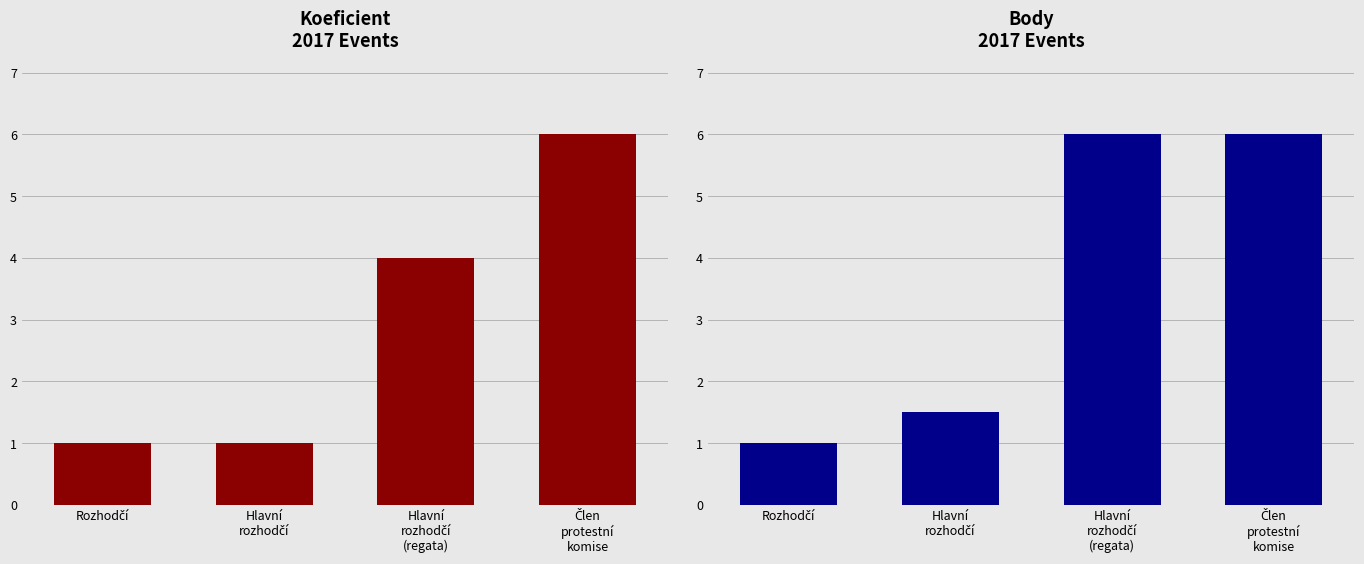

How many bars are there in total?

8